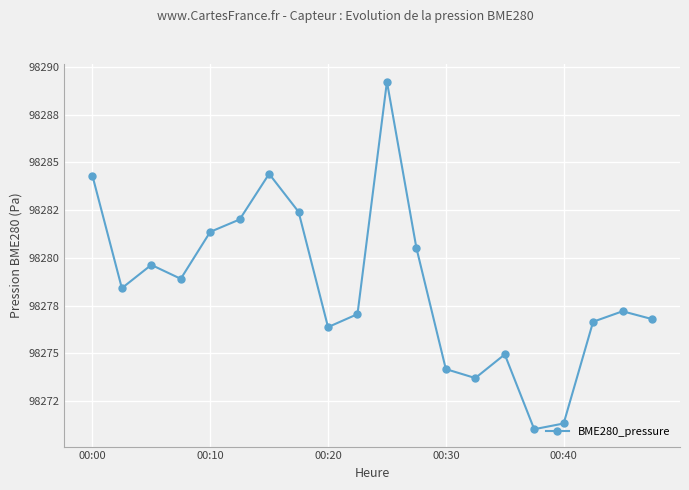

Reading left to right, extract all data points from this chart.

98284.3	98278.4	98279.6	98278.9	98281.4	98282.0	98284.4	98282.4	98276.4	98277.1	98289.2	98280.5	98274.2	98273.7	98274.9	98271.0	98271.3	98276.6	98277.2	98276.8